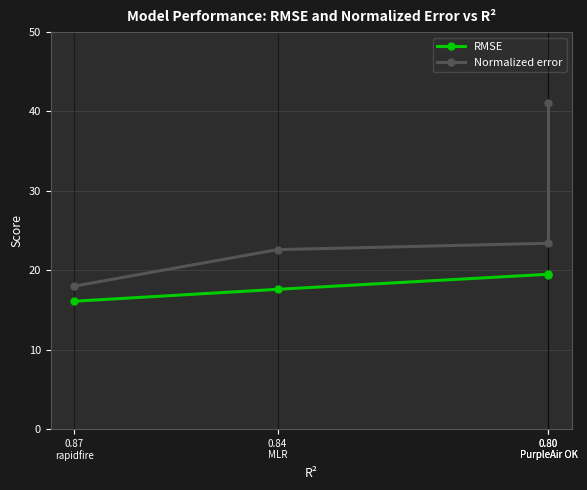

True or false: Normalized error has more than 1 points higher than both neighbors.

False